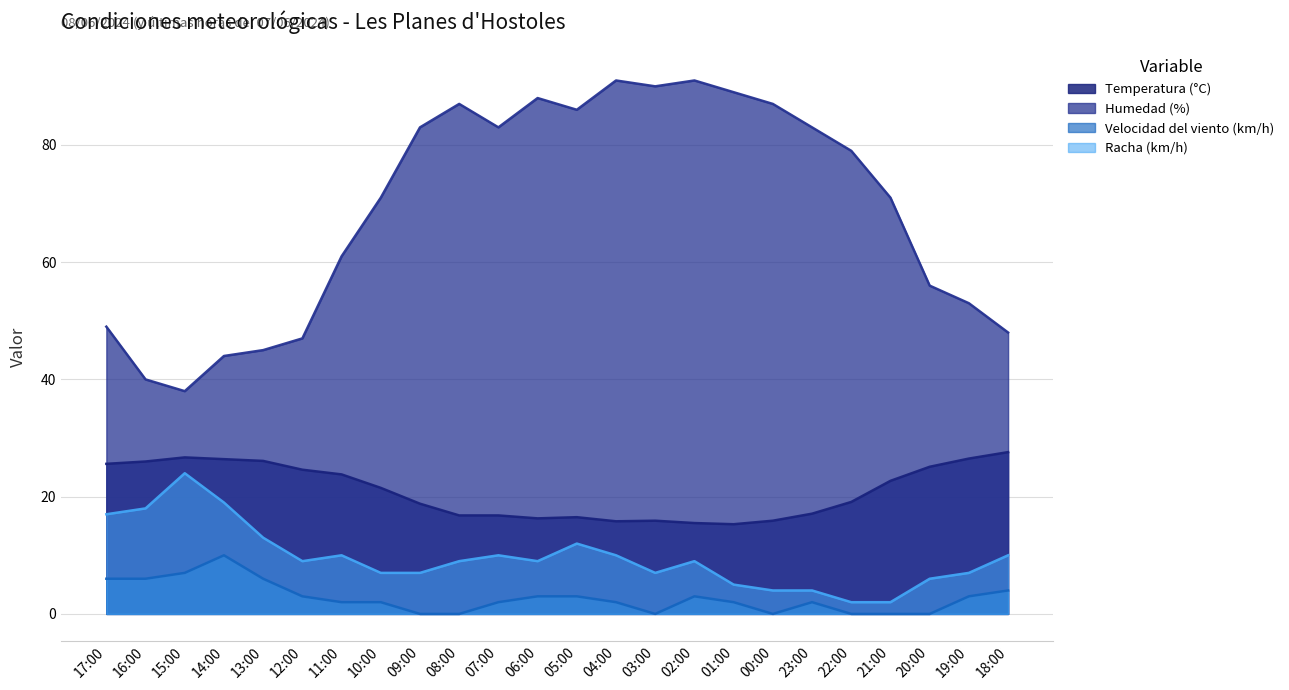

True or false: Temperatura (°C) and Velocidad del viento (km/h) cross at least once.

False